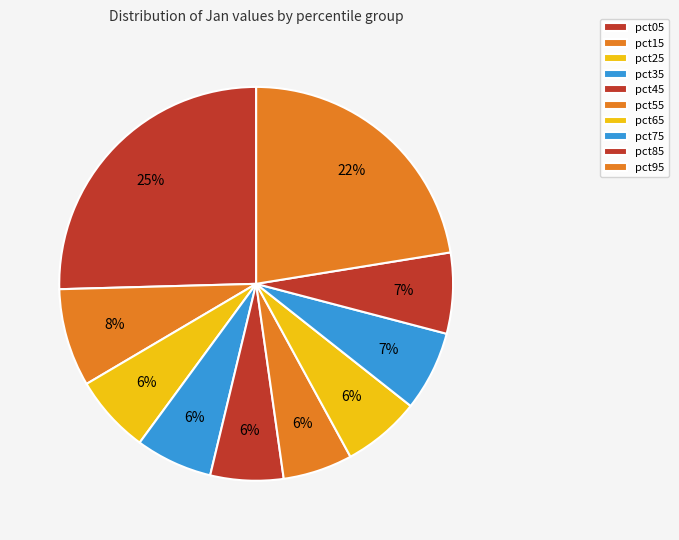

Combined, what portion of the pie is pct25 and pct45?

12.4%